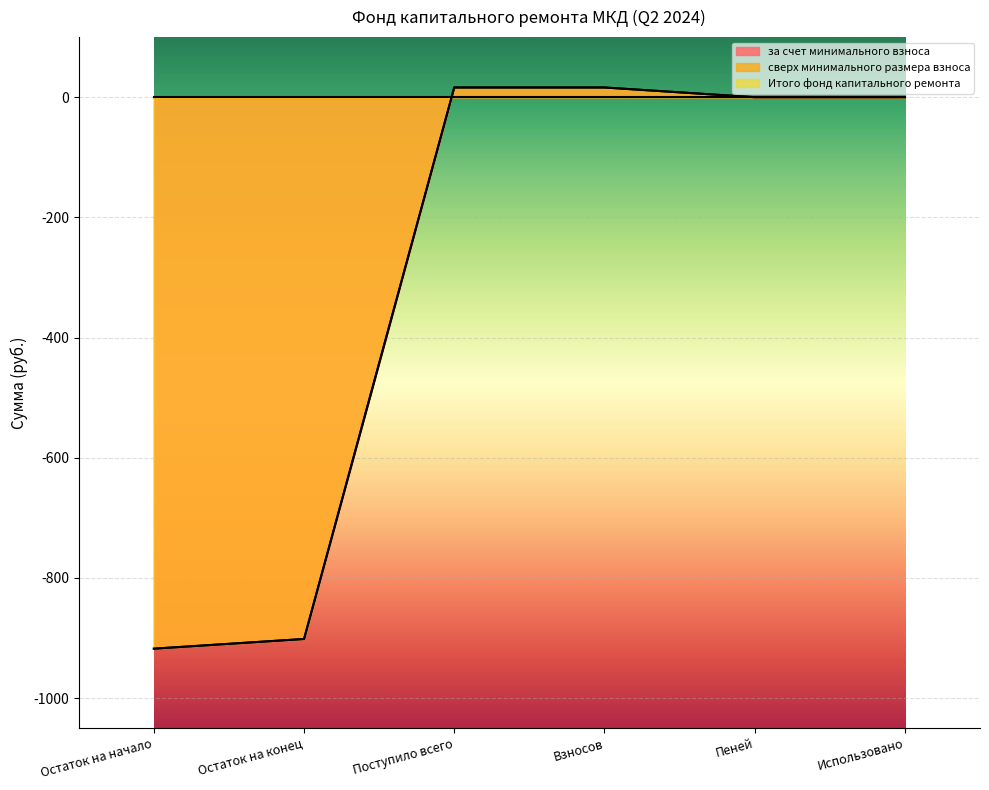

How many data points does each series have?

6